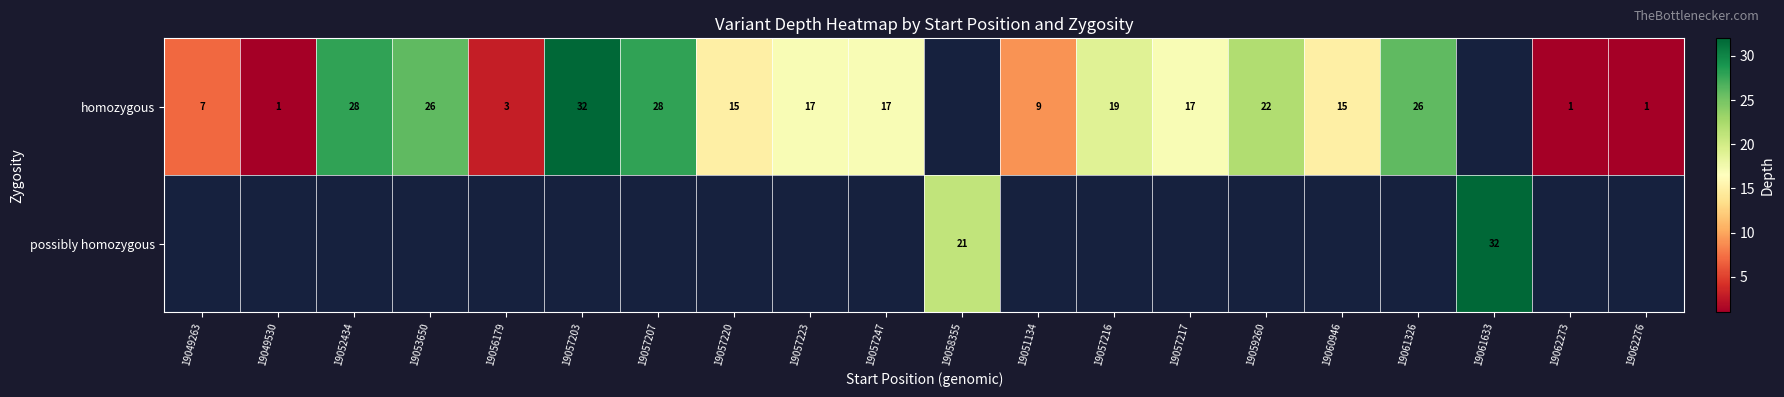

The homozygous series shows 7 at 19049263. True or false?

True